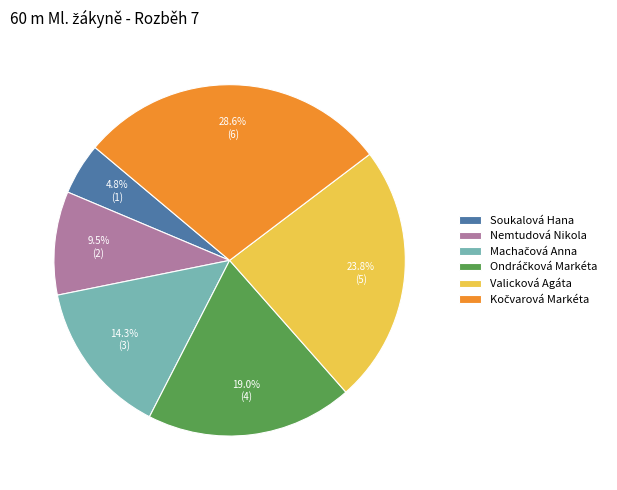

What is the smallest slice in the pie chart?

Soukalová Hana